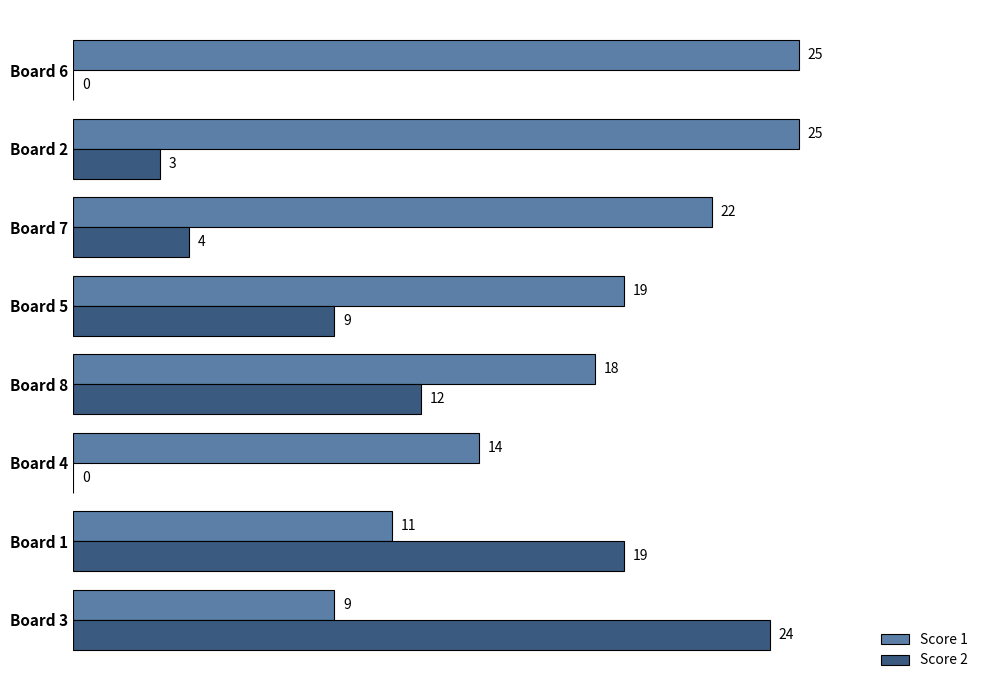

What is the greatest value displayed?

25